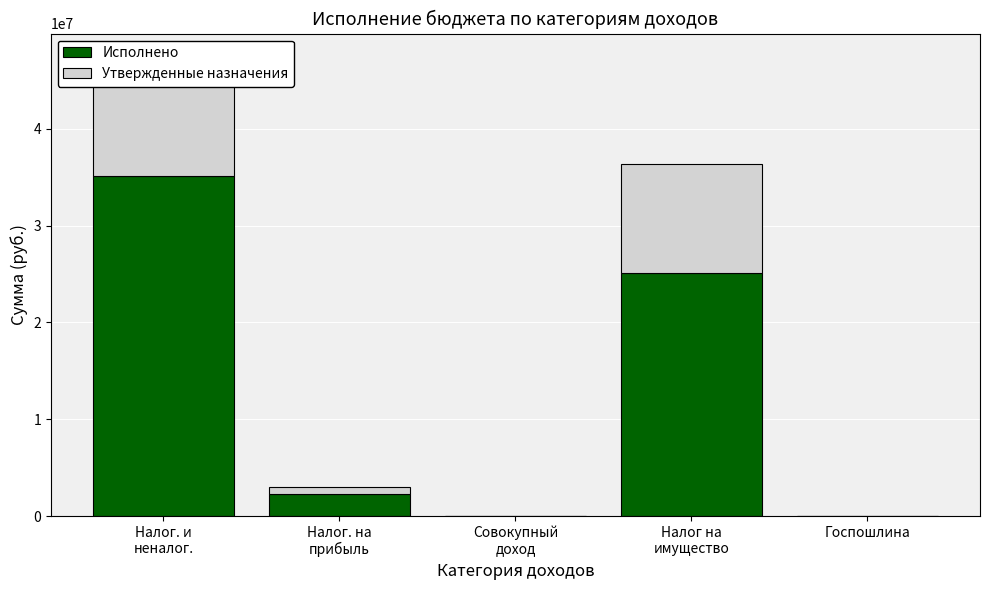

Which series has the widest spread of values?

Исполнено